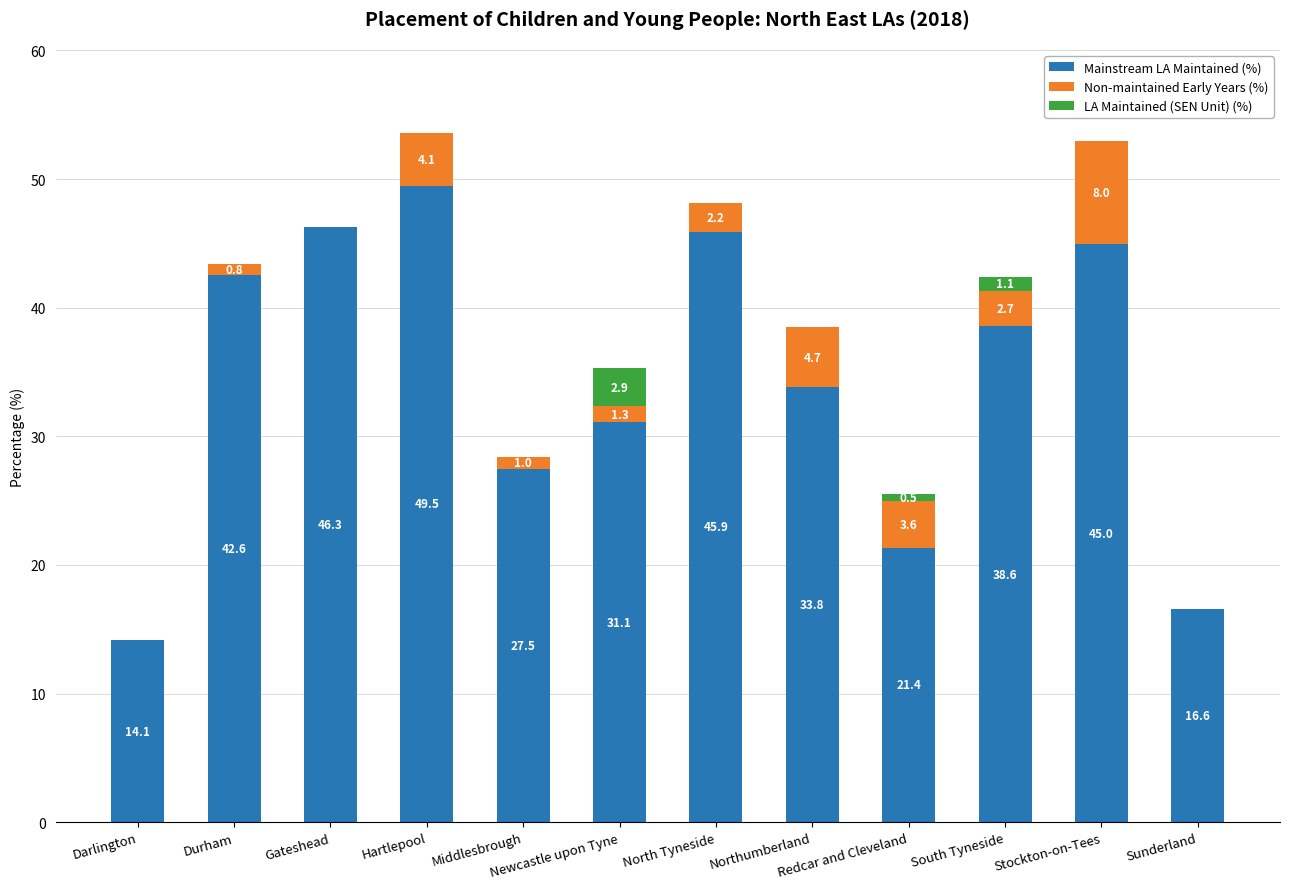

At which label does Mainstream LA Maintained (%) reach its peak?

Hartlepool